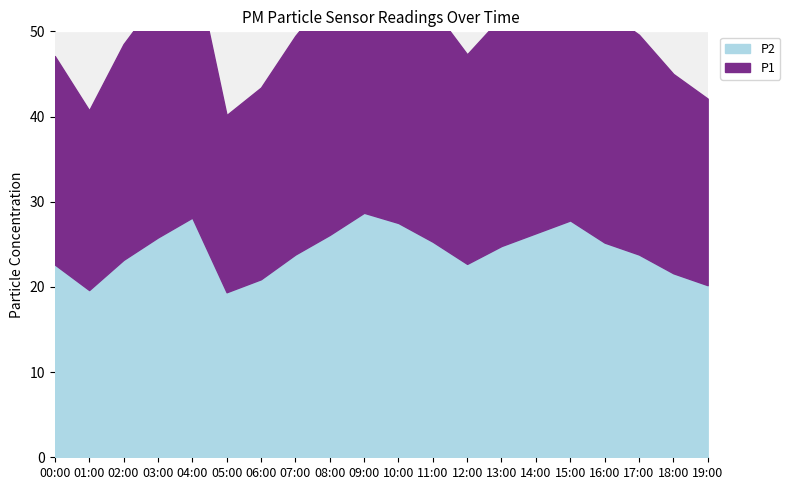

Rank the series by their maximum value, from highest to lowest.

P1, P2